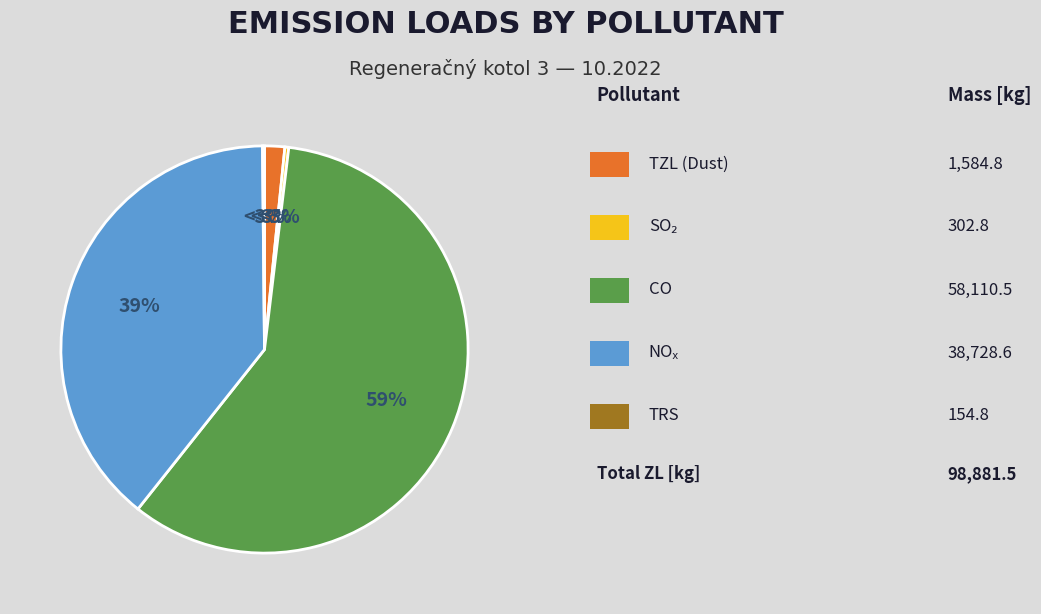

To the nearest percent, what portion does CO represent?

59%